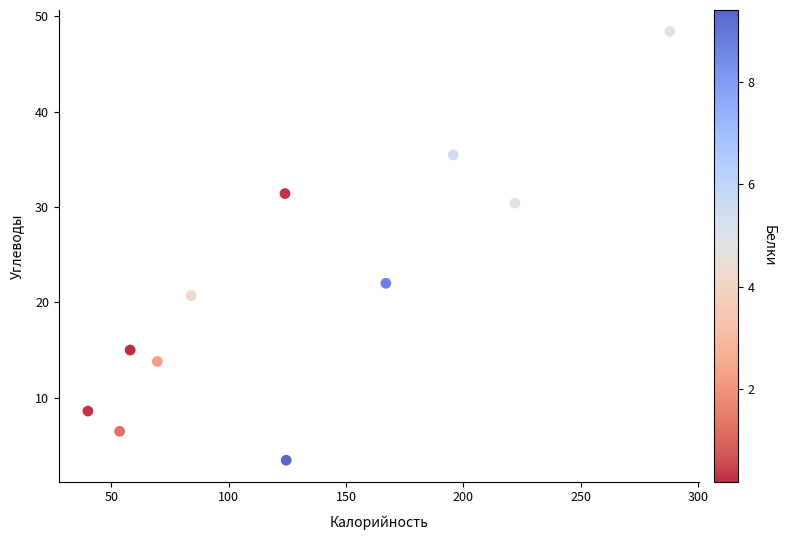

What Y value in the scatter plot is closest to 25?

22.0